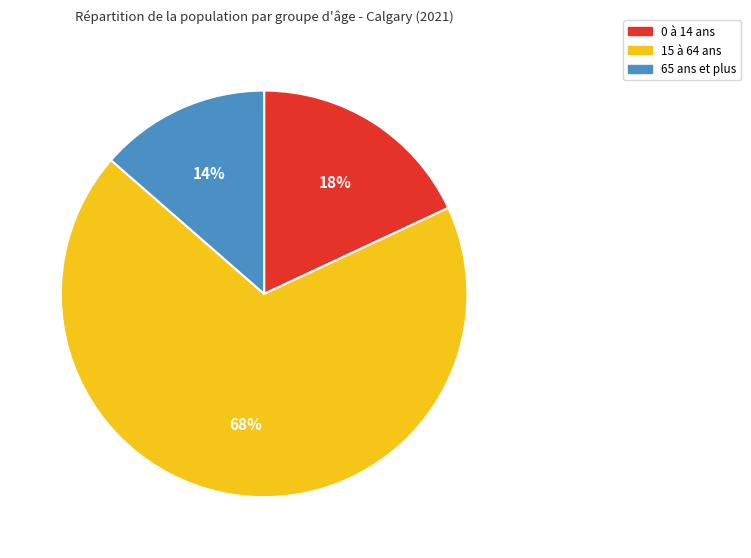

Approximately how many times larger is the value at 0 à 14 ans compared to 15 à 64 ans?

0.3